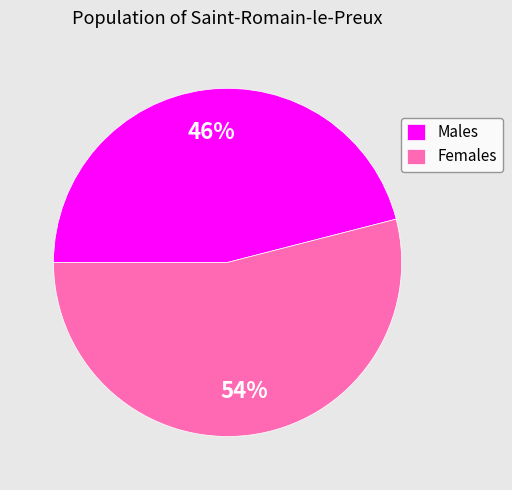

Is there any slice that represents more than half of the pie?

Yes